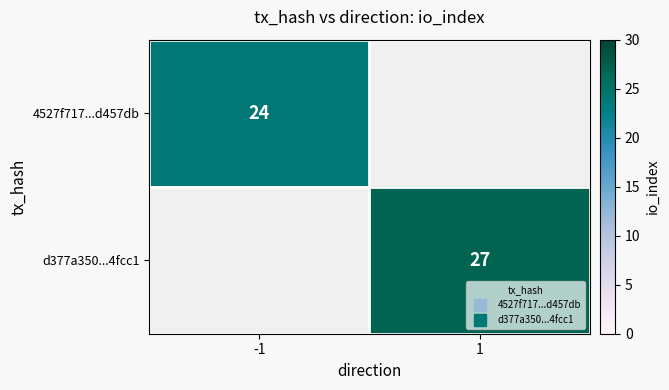

Count the number of categories in the chart.

2